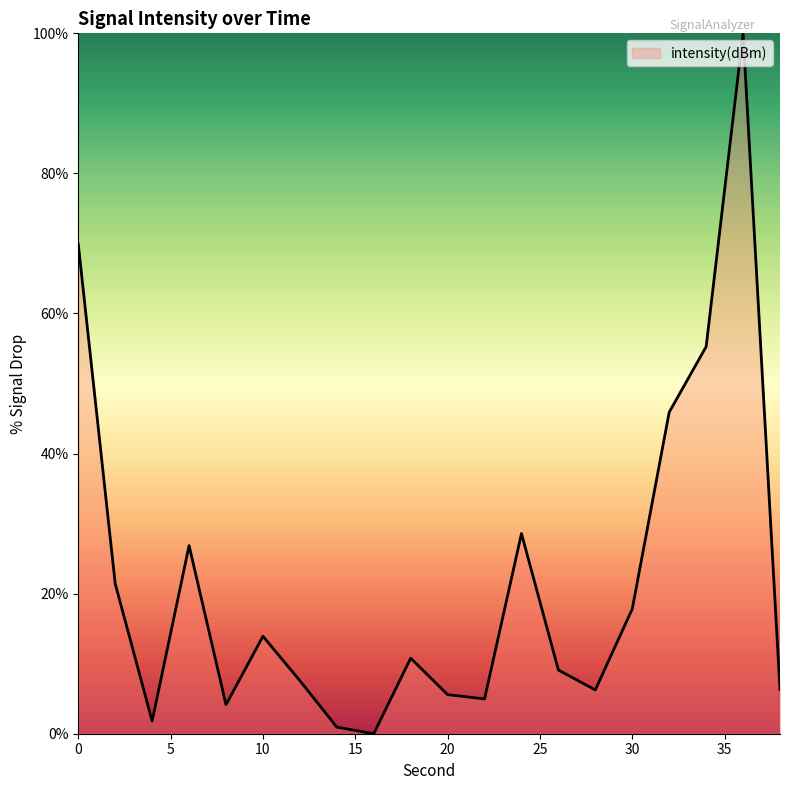

What is the greatest value displayed?

100.0